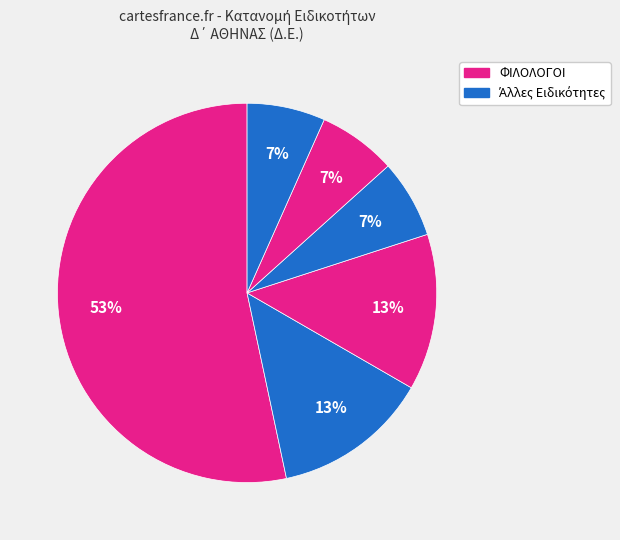

To the nearest percent, what is the difference between the largest and smallest slice percentages?

47%